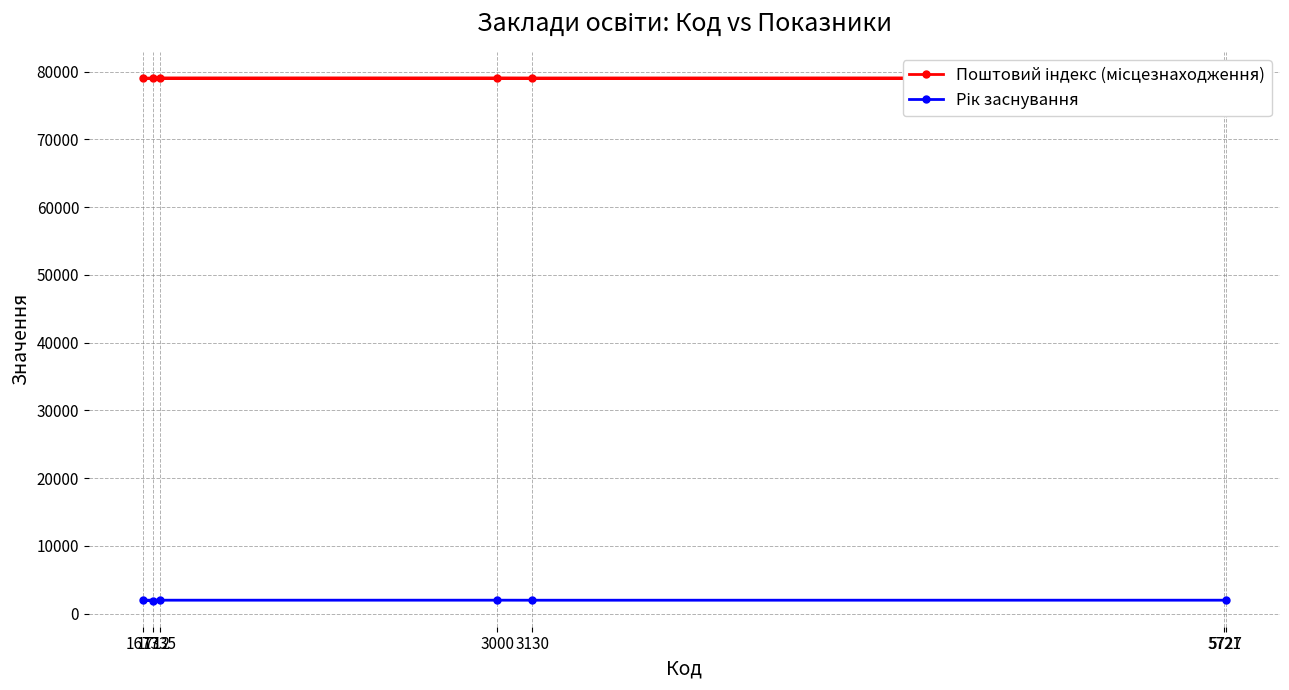

True or false: the data shows 79000 at 5721.

True